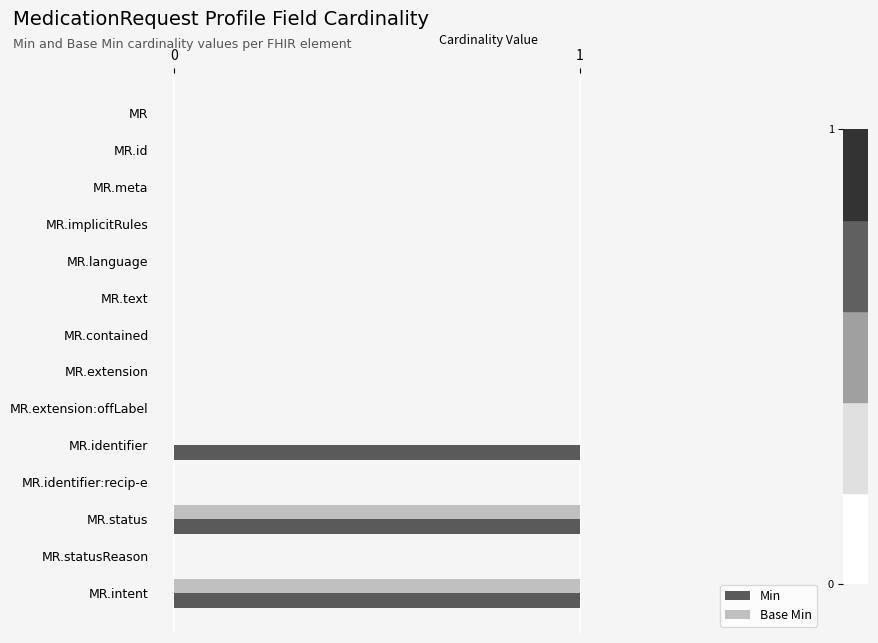

True or false: Base Min has a value of 0 at MR.text.

True